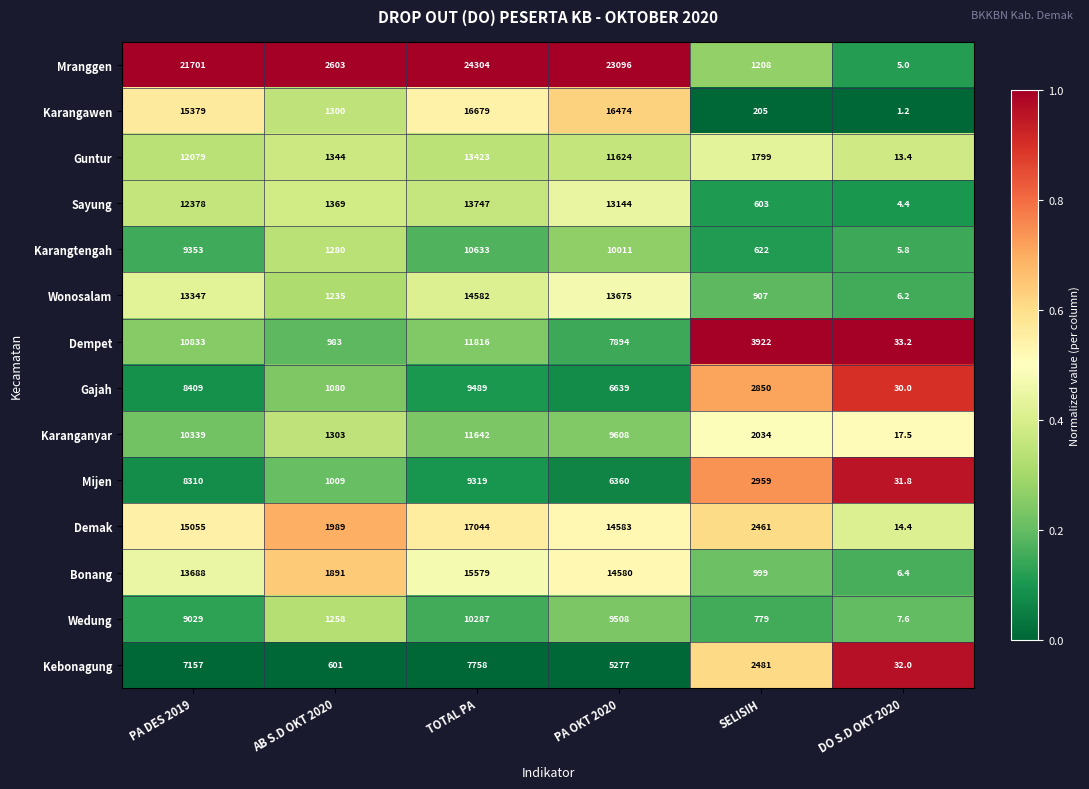

At DO S.D OKT 2020, list the series in order from smallest to largest.

Karangawen, Sayung, Mranggen, Karangtengah, Wonosalam, Bonang, Wedung, Guntur, Demak, Karanganyar, Gajah, Mijen, Kebonagung, Dempet